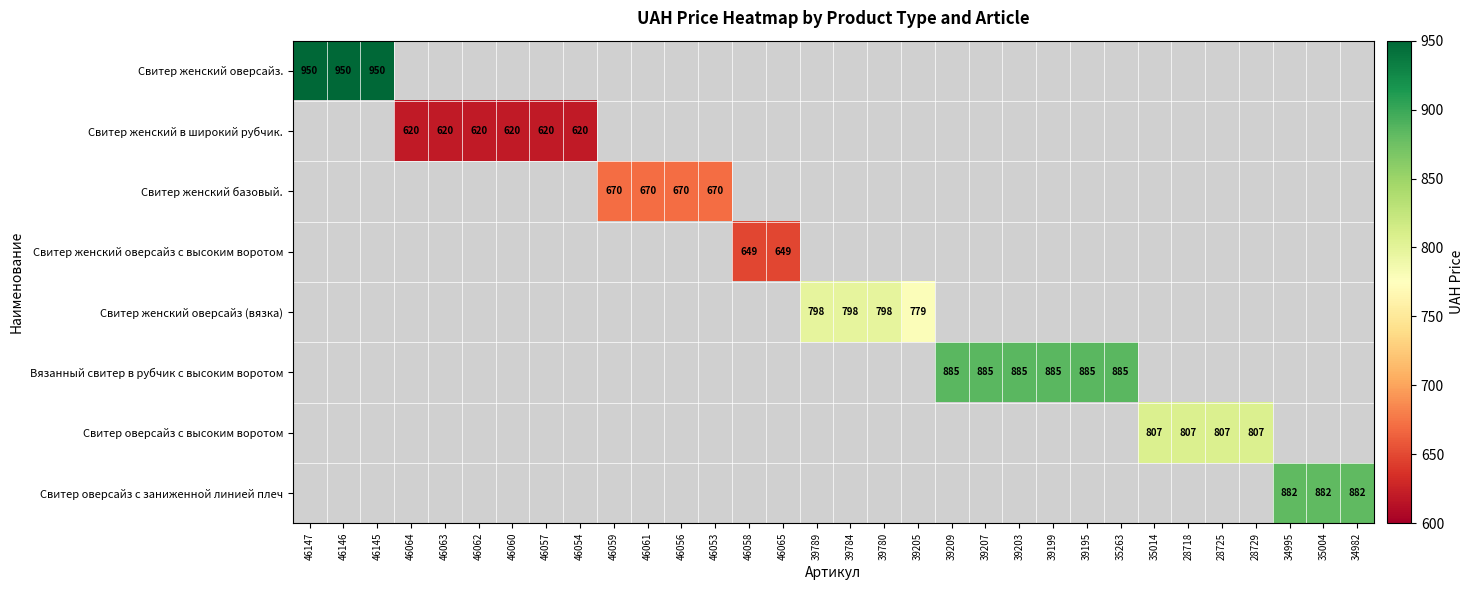

Count the number of categories in the chart.

32